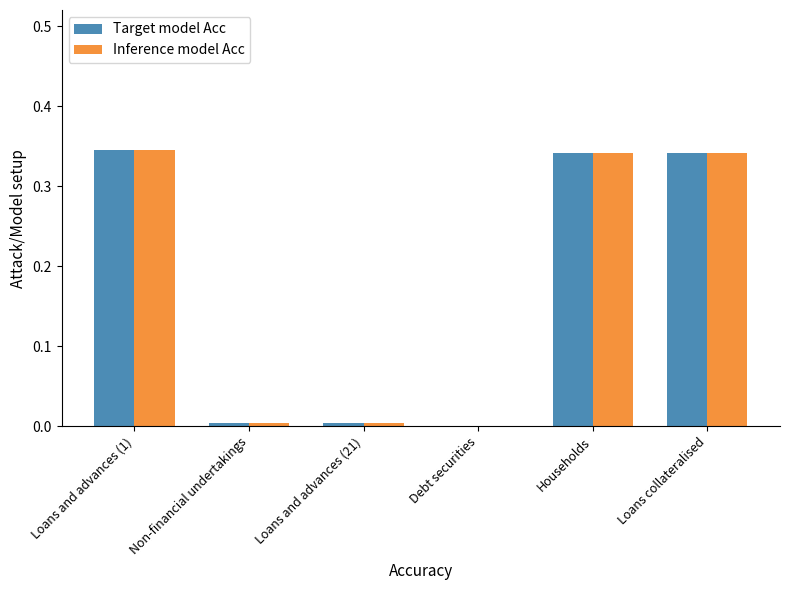

The value of Target model Acc at Non-financial undertakings is 0.0. True or false?

True